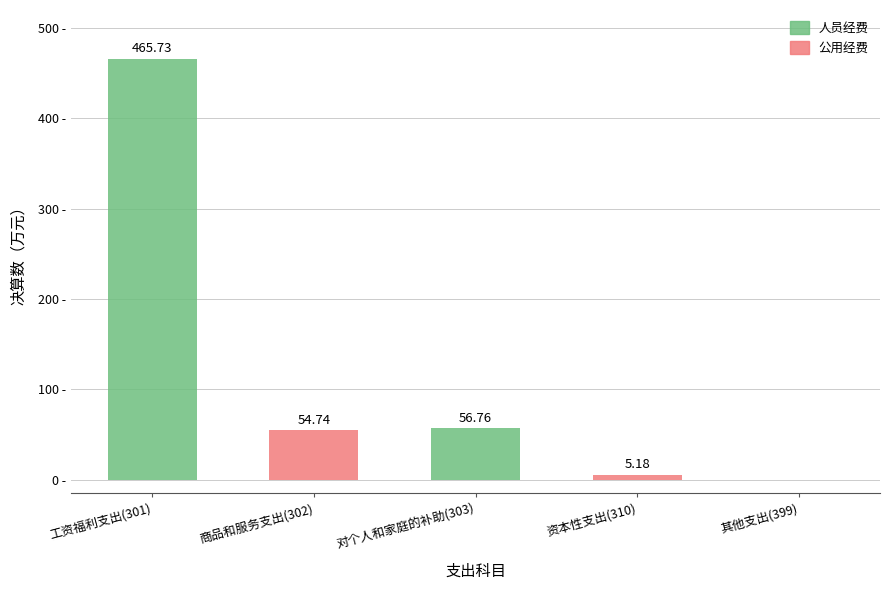

At which category is the sum across all series the highest?

工资福利支出(301)